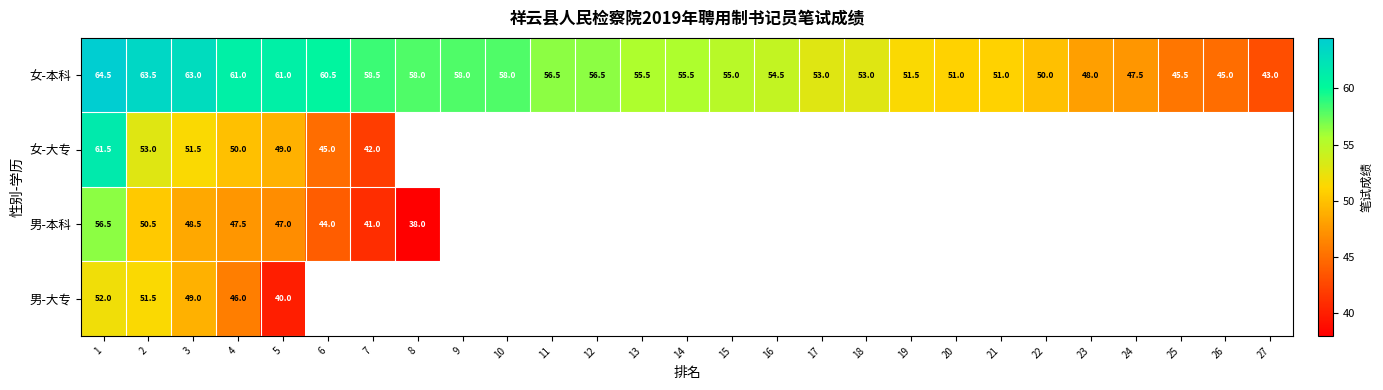

What is the average value of the 女-本科 series?

54.7